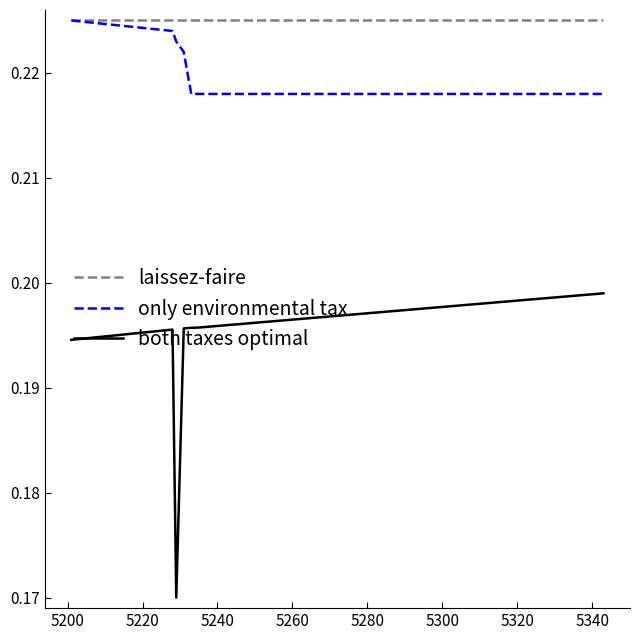

True or false: both taxes optimal and only environmental tax intersect in this chart.

False